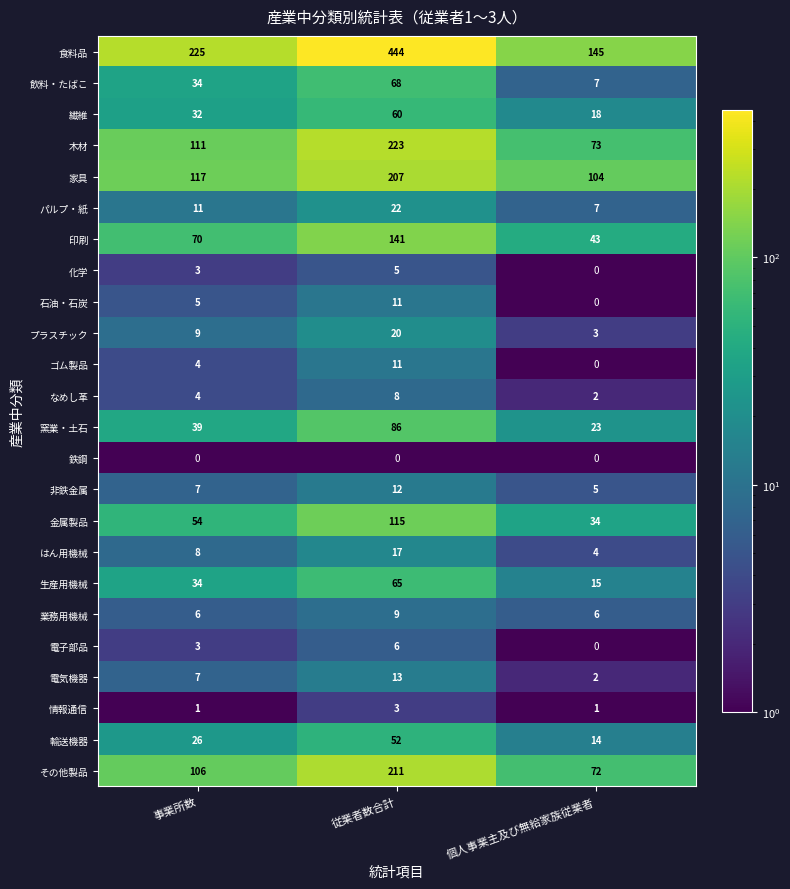

What is the greatest value displayed?

444